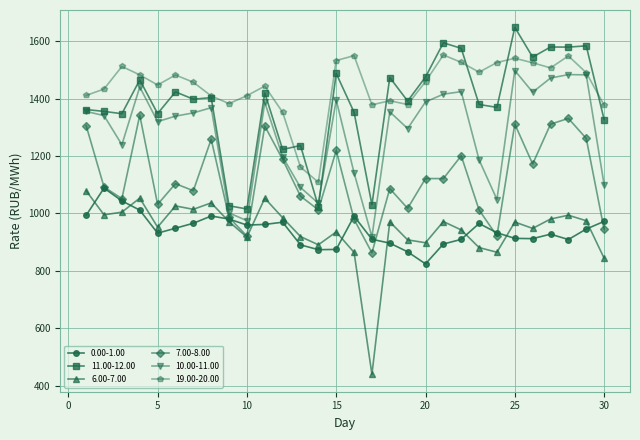

True or false: 6.00-7.00 and 10.00-11.00 cross at least once.

False